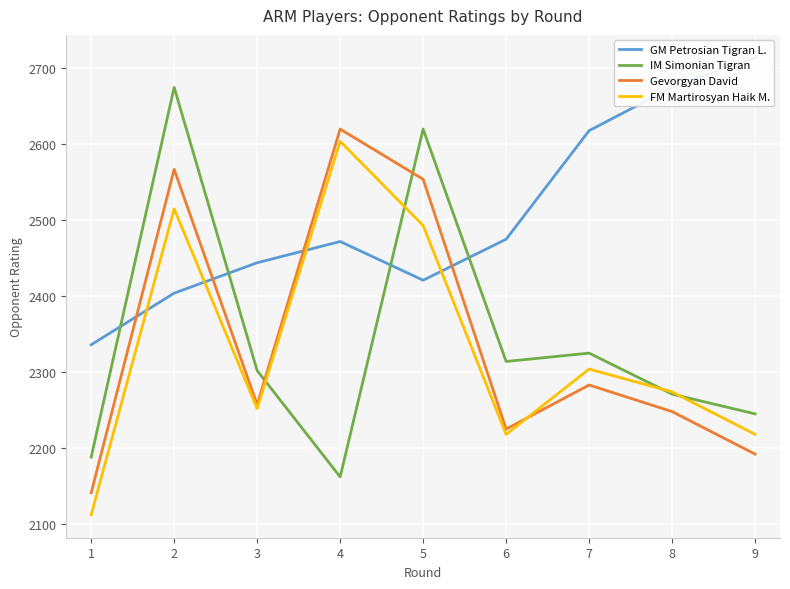

Reading right to left, extract all data points from this chart.

GM Petrosian Tigran L.: 2714	2675	2618	2475	2421	2472	2444	2404	2336
IM Simonian Tigran: 2245	2271	2325	2314	2620	2162	2302	2675	2188
Gevorgyan David: 2192	2248	2283	2225	2554	2620	2257	2567	2141
FM Martirosyan Haik M.: 2218	2274	2304	2218	2493	2604	2252	2515	2112